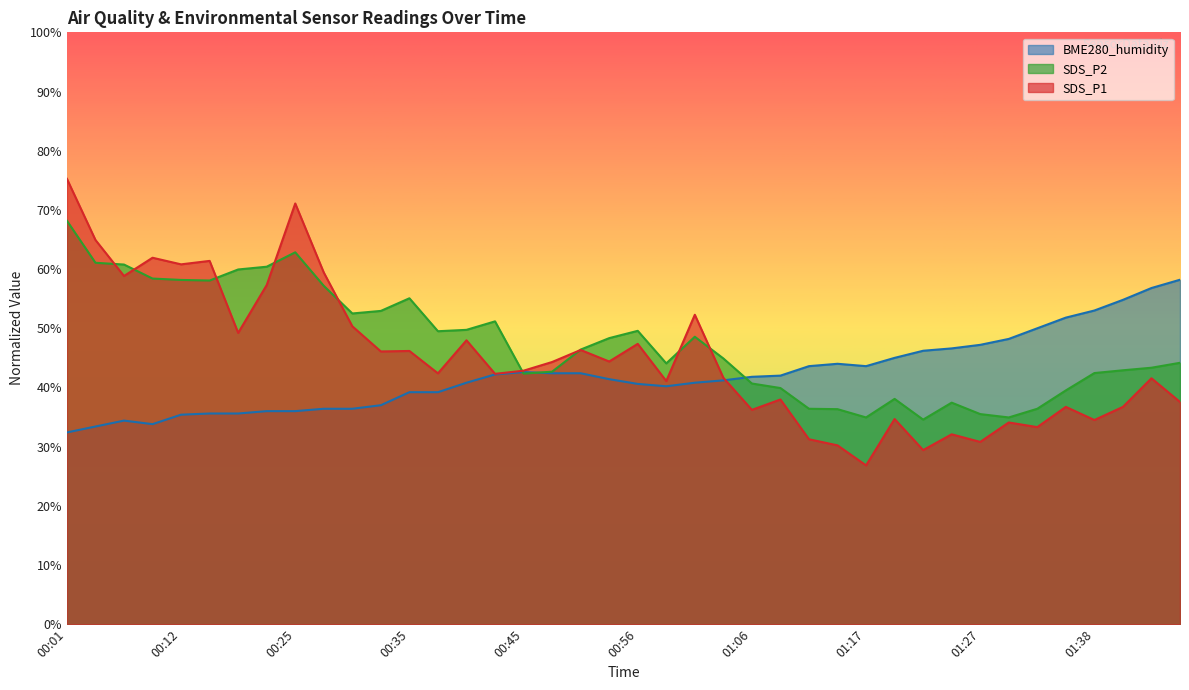

At which category is the sum across all series the highest?

00:01